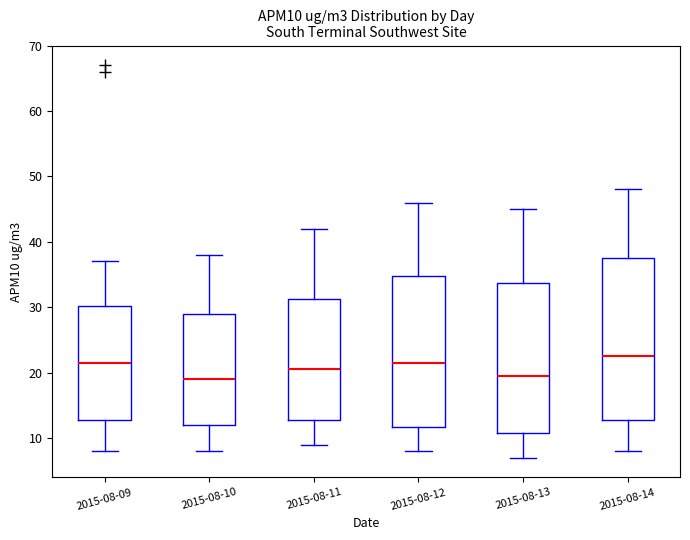

Which box is the tallest, from its lower edge to its upper edge?

2015-08-14